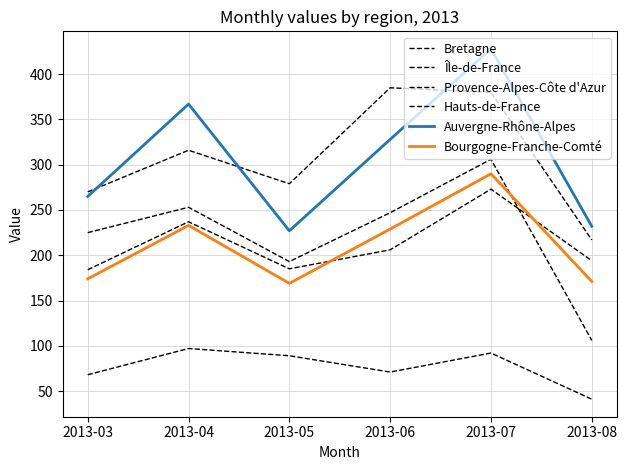

How many interior local valleys does the Île-de-France series have?

1